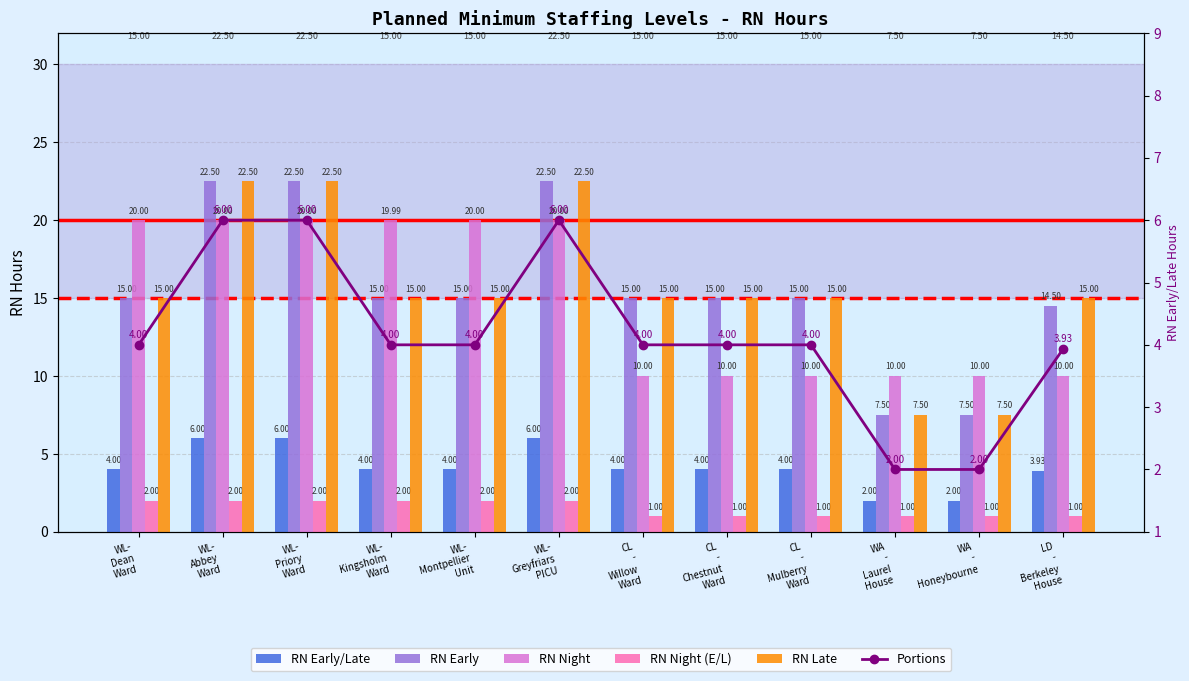

Reading left to right, transcribe all the data shown in this chart.

RN Early/Late: WL-
Dean
Ward=4.0	WL-
Abbey
Ward=6.0	WL-
Priory
Ward=6.0	WL-
Kingsholm
Ward=4.0	WL-
Montpellier
Unit=4.0	WL-
Greyfriars
PICU=6.0	CL
-
Willow
Ward=4.0	CL
-
Chestnut
Ward=4.0	CL
-
Mulberry
Ward=4.0	WA
-
Laurel
House=2.0	WA
-
Honeybourne=2.0	LD
-
Berkeley
House=3.9
RN Early: WL-
Dean
Ward=15.0	WL-
Abbey
Ward=22.5	WL-
Priory
Ward=22.5	WL-
Kingsholm
Ward=15.0	WL-
Montpellier
Unit=15.0	WL-
Greyfriars
PICU=22.5	CL
-
Willow
Ward=15.0	CL
-
Chestnut
Ward=15.0	CL
-
Mulberry
Ward=15.0	WA
-
Laurel
House=7.5	WA
-
Honeybourne=7.5	LD
-
Berkeley
House=14.5
RN Night: WL-
Dean
Ward=20.0	WL-
Abbey
Ward=20.0	WL-
Priory
Ward=20.0	WL-
Kingsholm
Ward=20.0	WL-
Montpellier
Unit=20.0	WL-
Greyfriars
PICU=20.0	CL
-
Willow
Ward=10.0	CL
-
Chestnut
Ward=10.0	CL
-
Mulberry
Ward=10.0	WA
-
Laurel
House=10.0	WA
-
Honeybourne=10.0	LD
-
Berkeley
House=10.0
RN Night (E/L): WL-
Dean
Ward=2.0	WL-
Abbey
Ward=2.0	WL-
Priory
Ward=2.0	WL-
Kingsholm
Ward=2.0	WL-
Montpellier
Unit=2.0	WL-
Greyfriars
PICU=2.0	CL
-
Willow
Ward=1.0	CL
-
Chestnut
Ward=1.0	CL
-
Mulberry
Ward=1.0	WA
-
Laurel
House=1.0	WA
-
Honeybourne=1.0	LD
-
Berkeley
House=1.0
RN Late: WL-
Dean
Ward=15.0	WL-
Abbey
Ward=22.5	WL-
Priory
Ward=22.5	WL-
Kingsholm
Ward=15.0	WL-
Montpellier
Unit=15.0	WL-
Greyfriars
PICU=22.5	CL
-
Willow
Ward=15.0	CL
-
Chestnut
Ward=15.0	CL
-
Mulberry
Ward=15.0	WA
-
Laurel
House=7.5	WA
-
Honeybourne=7.5	LD
-
Berkeley
House=15.0
Portions: WL-
Dean
Ward=4.0	WL-
Abbey
Ward=6.0	WL-
Priory
Ward=6.0	WL-
Kingsholm
Ward=4.0	WL-
Montpellier
Unit=4.0	WL-
Greyfriars
PICU=6.0	CL
-
Willow
Ward=4.0	CL
-
Chestnut
Ward=4.0	CL
-
Mulberry
Ward=4.0	WA
-
Laurel
House=2.0	WA
-
Honeybourne=2.0	LD
-
Berkeley
House=3.9